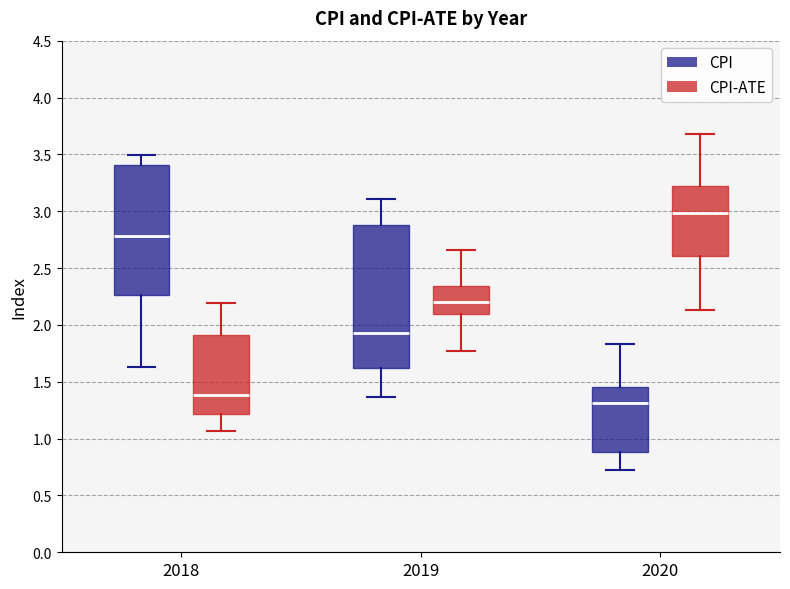

Reading left to right, transcribe this box plot: for each box, give where its median line is, the range the box spans, and where its two whiskers end, as read against the y-axis. The values are not printed on the chart, so give them approximately, as read against the axis.

2018 (CPI): median 2.80, box 2.25 to 3.40, whiskers 1.65 to 3.50
2018 (CPI-ATE): median 1.40, box 1.20 to 1.90, whiskers 1.05 to 2.20
2019 (CPI): median 1.95, box 1.60 to 2.90, whiskers 1.35 to 3.10
2019 (CPI-ATE): median 2.20, box 2.10 to 2.35, whiskers 1.75 to 2.65
2020 (CPI): median 1.30, box 0.90 to 1.45, whiskers 0.70 to 1.85
2020 (CPI-ATE): median 3.00, box 2.60 to 3.20, whiskers 2.15 to 3.70